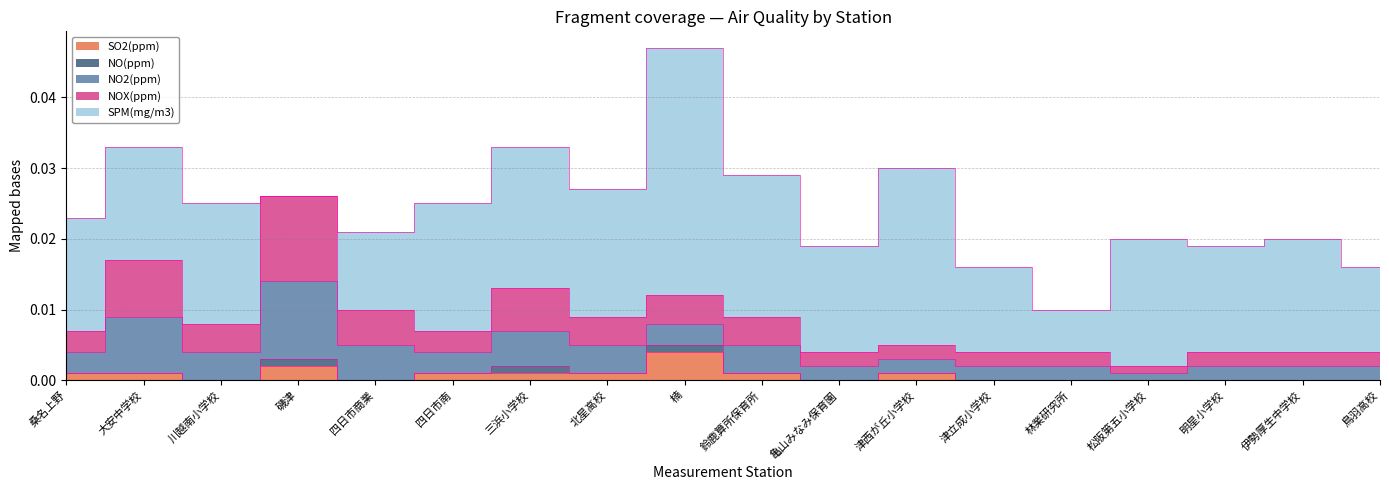

True or false: NO(ppm) and NOX(ppm) cross at least once.

False